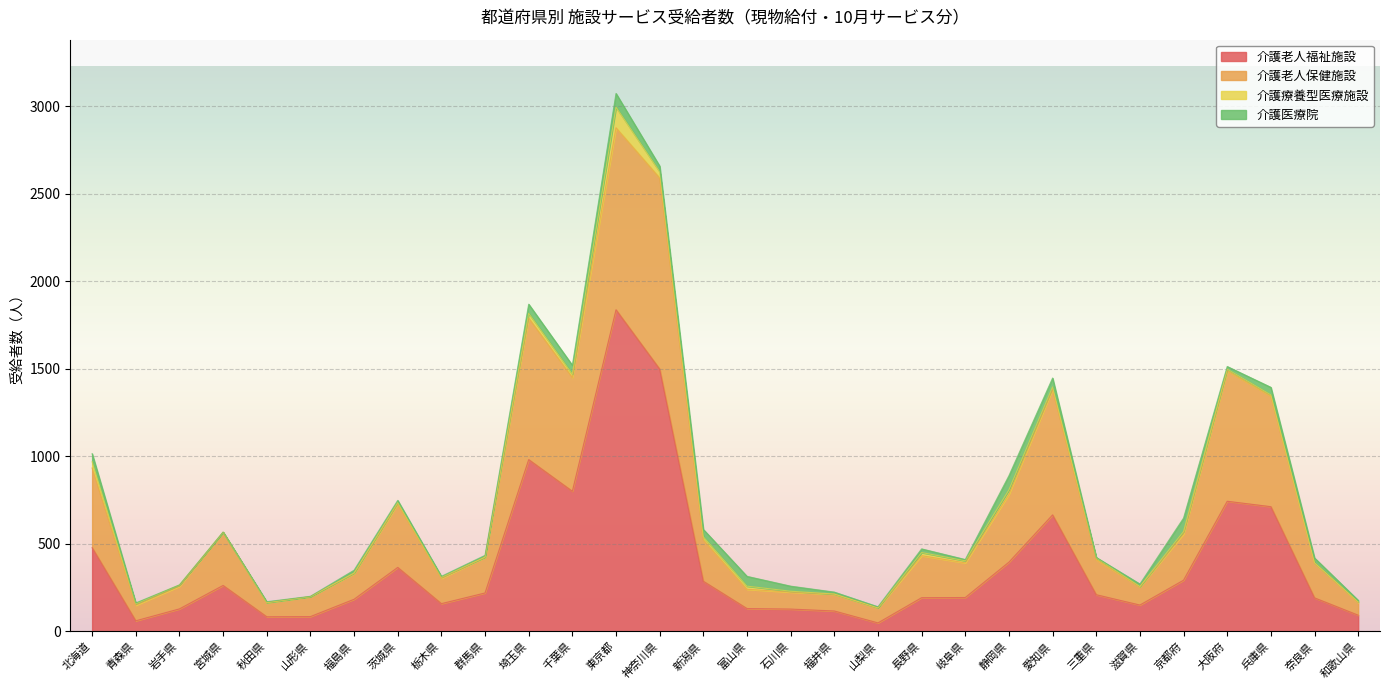

At which category is the sum across all series the highest?

東京都